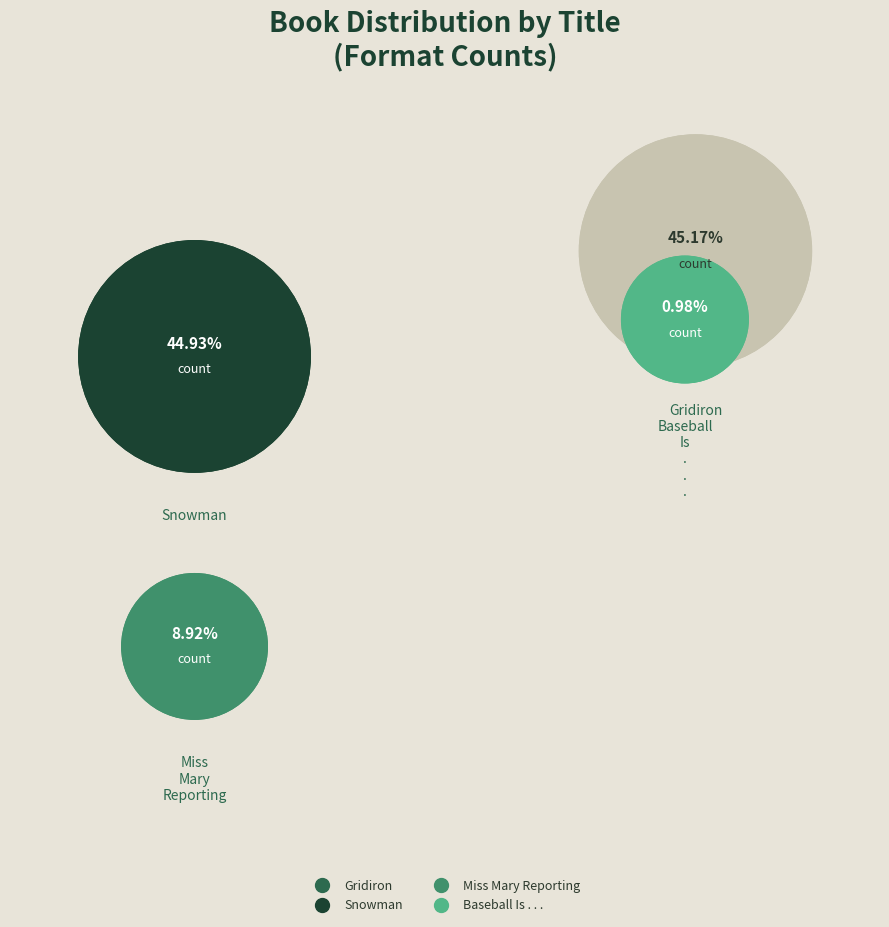

Does Snowman represent more than half of the total?

No